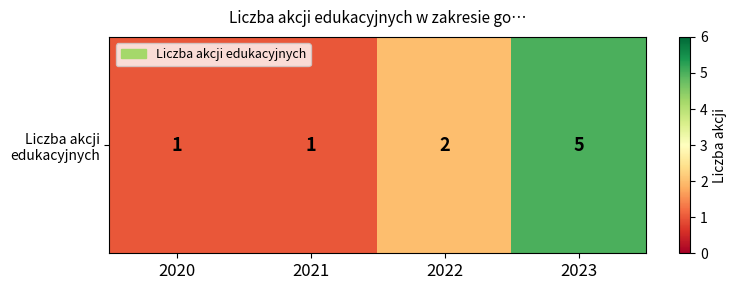

What is the sum of all values?

9